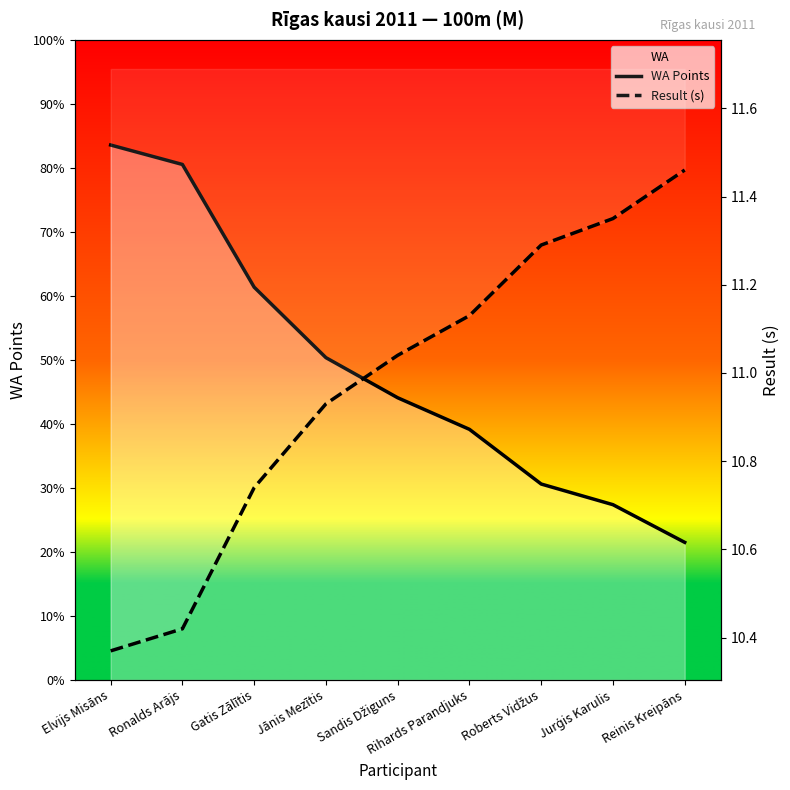

Reading left to right, extract all data points from this chart.

WA Points: Elvijs Misāns=1082.0	Ronalds Arājs=1066.0	Gatis Zālītis=965.0	Jānis Mezītis=907.0	Sandis Džiguns=874.0	Rihards Parandjuks=848.0	Roberts Vidžus=803.0	Jurģis Karulis=786.0	Reinis Kreipāns=755.0
Result (s): Elvijs Misāns=10.4	Ronalds Arājs=10.4	Gatis Zālītis=10.7	Jānis Mezītis=10.9	Sandis Džiguns=11.0	Rihards Parandjuks=11.1	Roberts Vidžus=11.3	Jurģis Karulis=11.3	Reinis Kreipāns=11.5